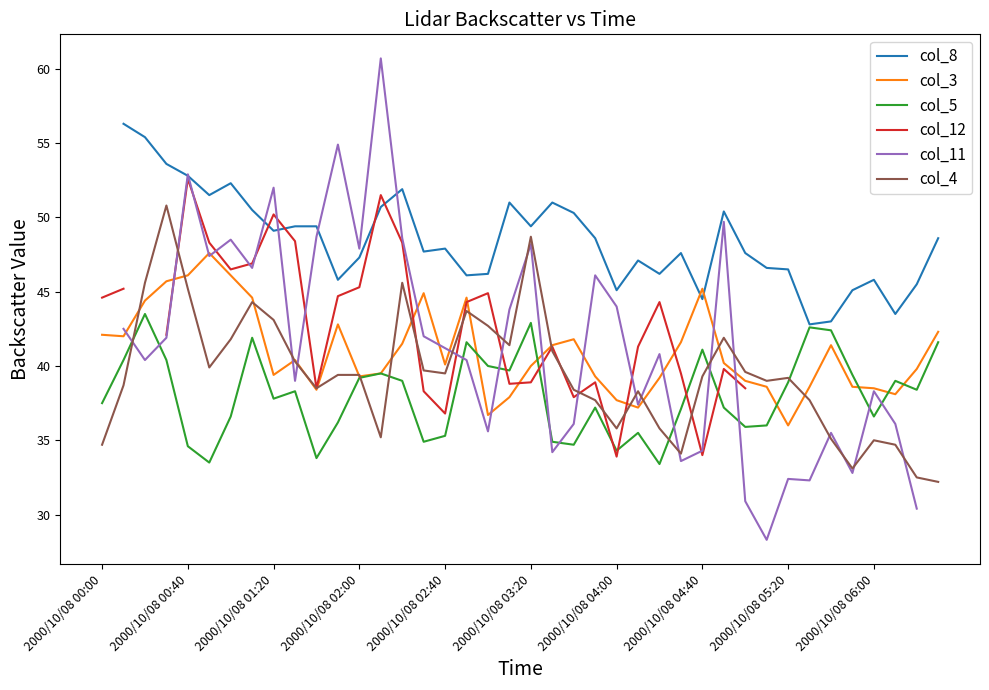

Is it true that col_4 equals 61.1 at 2000/10/08 06:00?

False